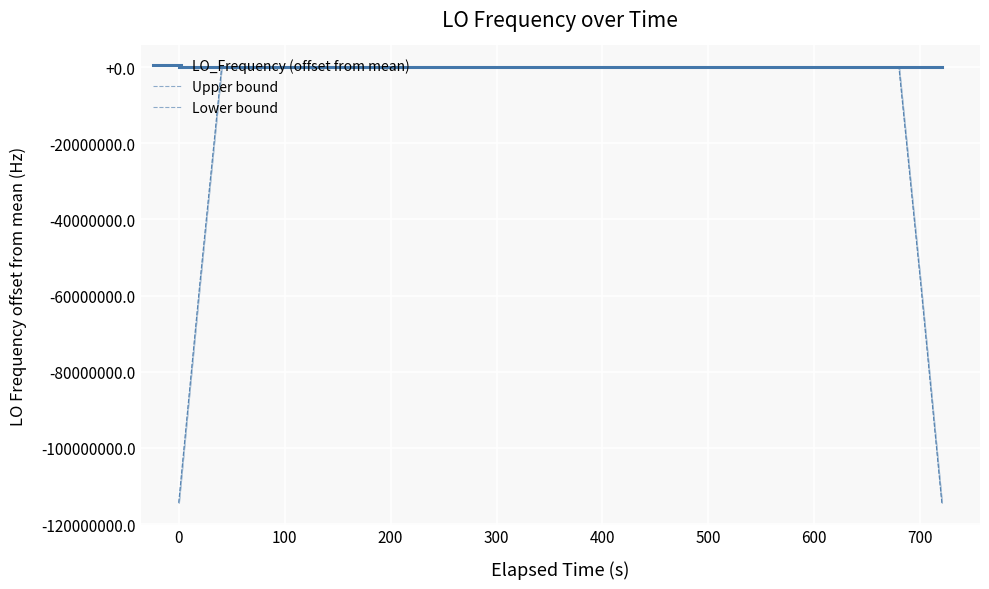

True or false: Lower bound and Upper bound cross at least once.

False